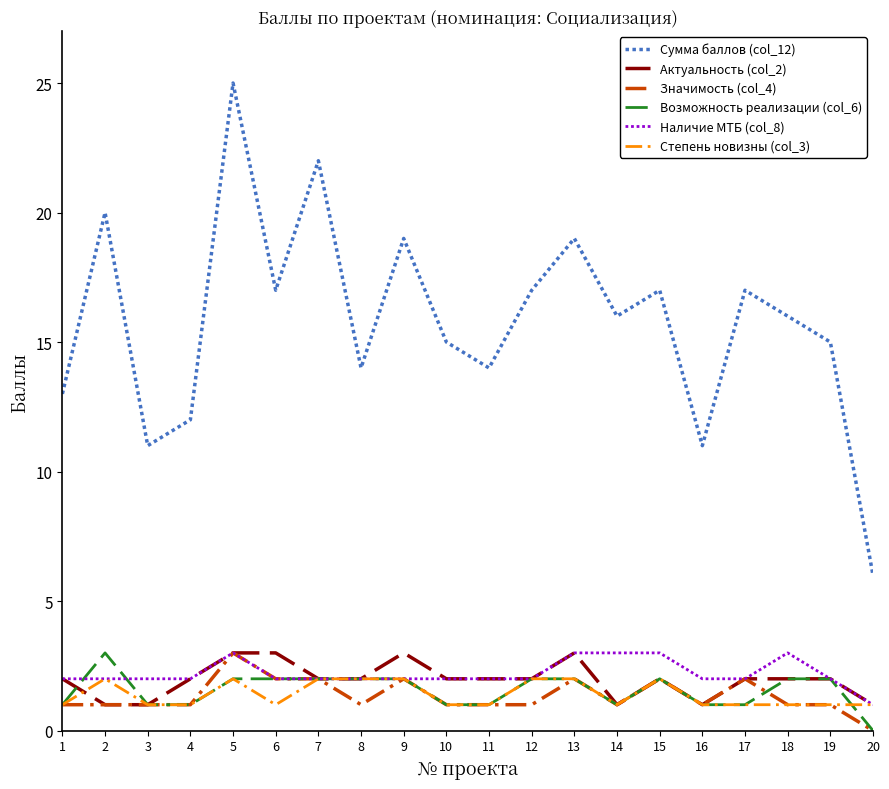

In Сумма баллов (col_12), how many points are lower than both neighbors (excluding endpoints)?

6